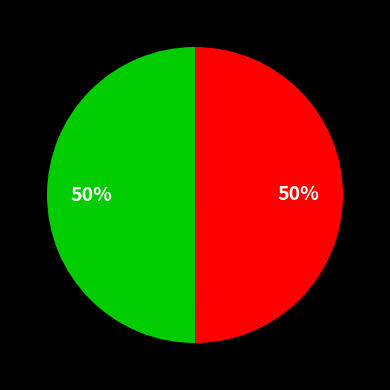

To the nearest percent, what is the average slice percentage?

50%